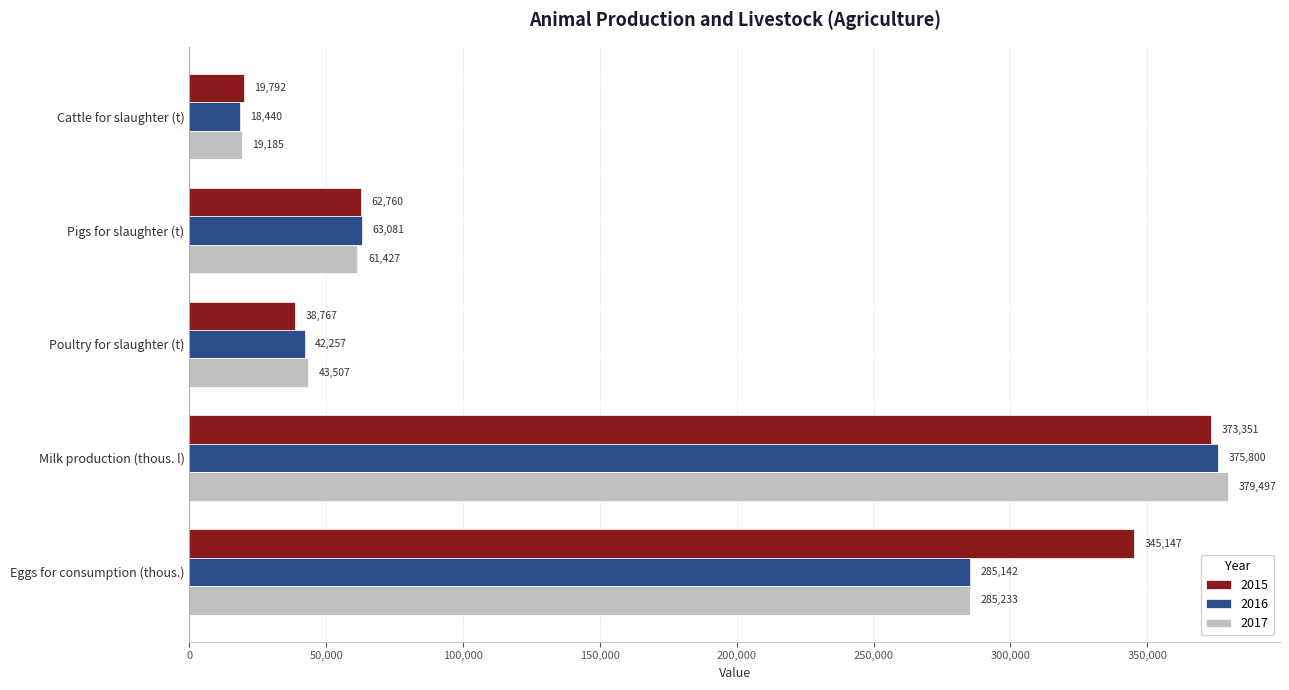

What is the difference between the highest and lowest values at Poultry for slaughter (t)?

4740.0